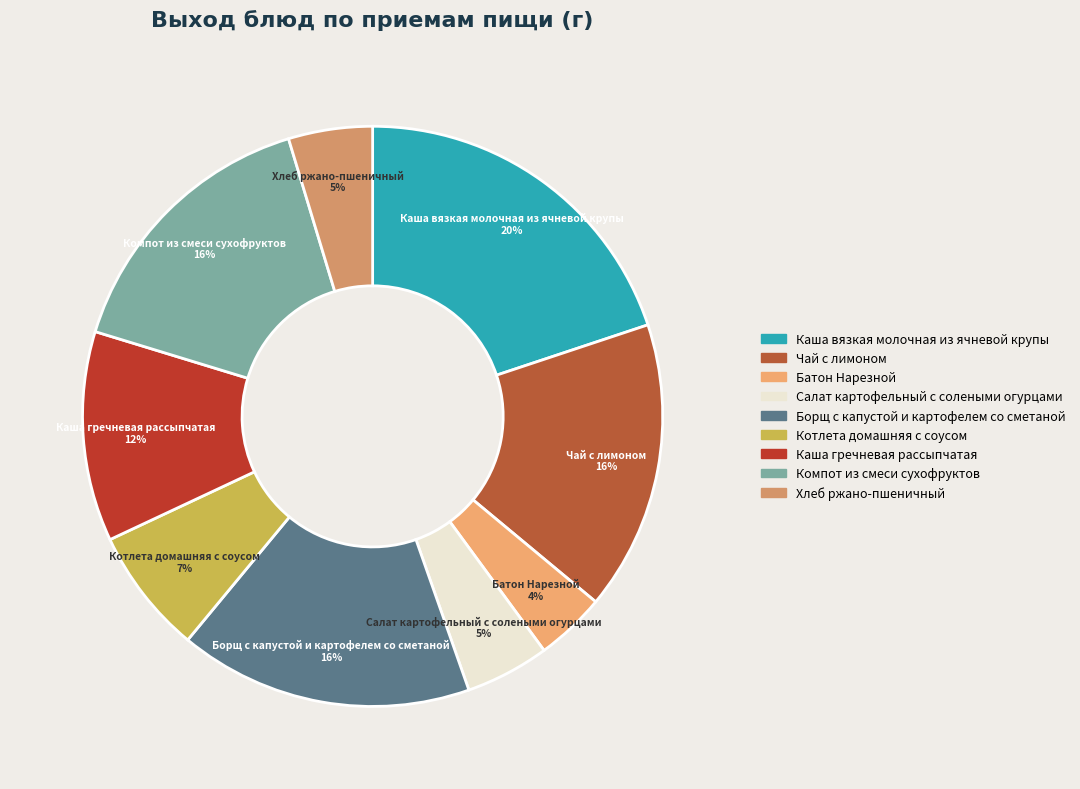

How many segments does this pie chart have?

9